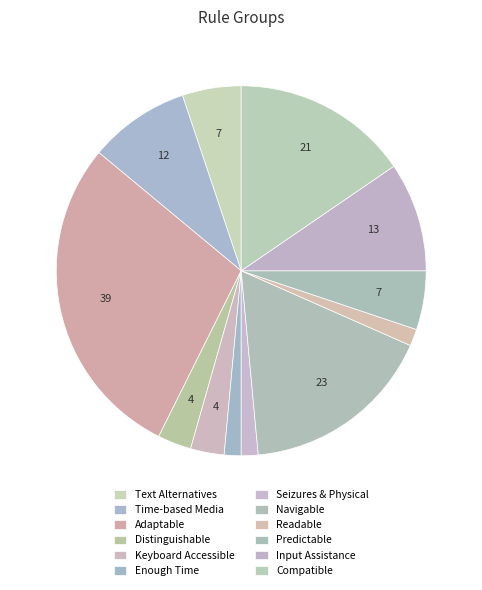

Is Compatible the majority of the pie?

No